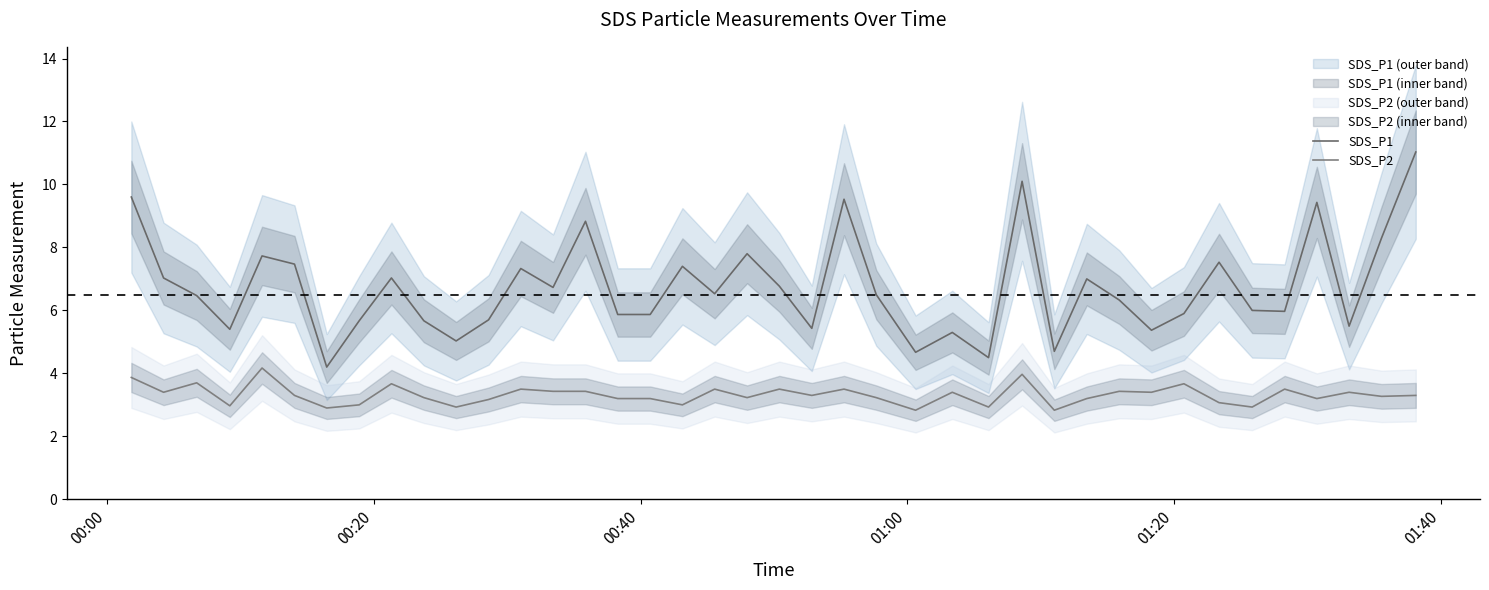

What is the average value of the SDS_P2 series?

3.3